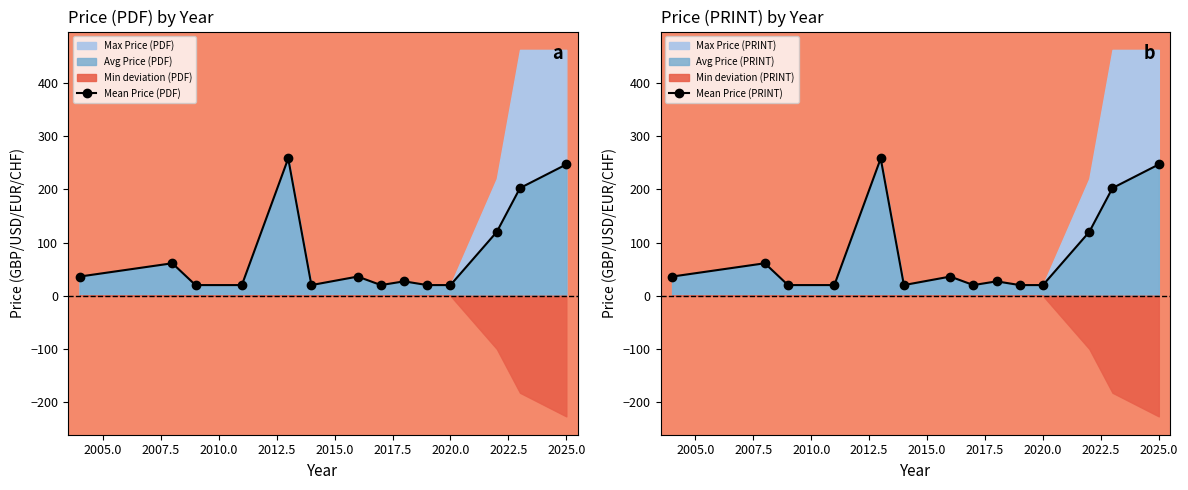

What is the total value across all series at 13?

493.5